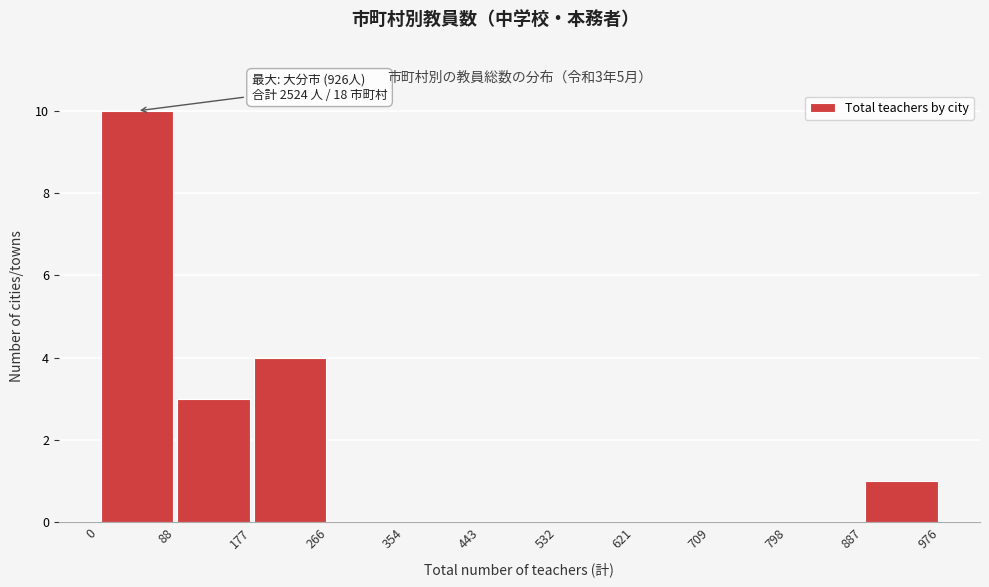

Which range on the x-axis has the tallest bar?

0 to 88